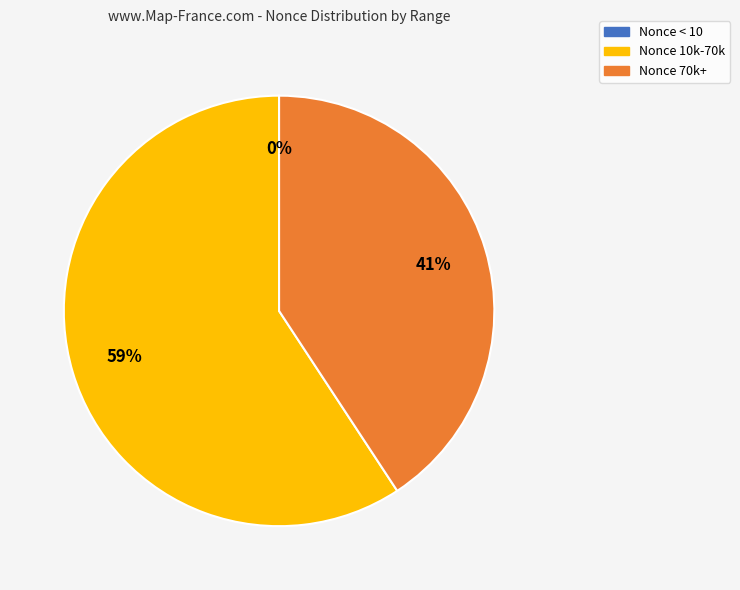

To the nearest percent, what is the difference between the largest and smallest slice percentages?

59%